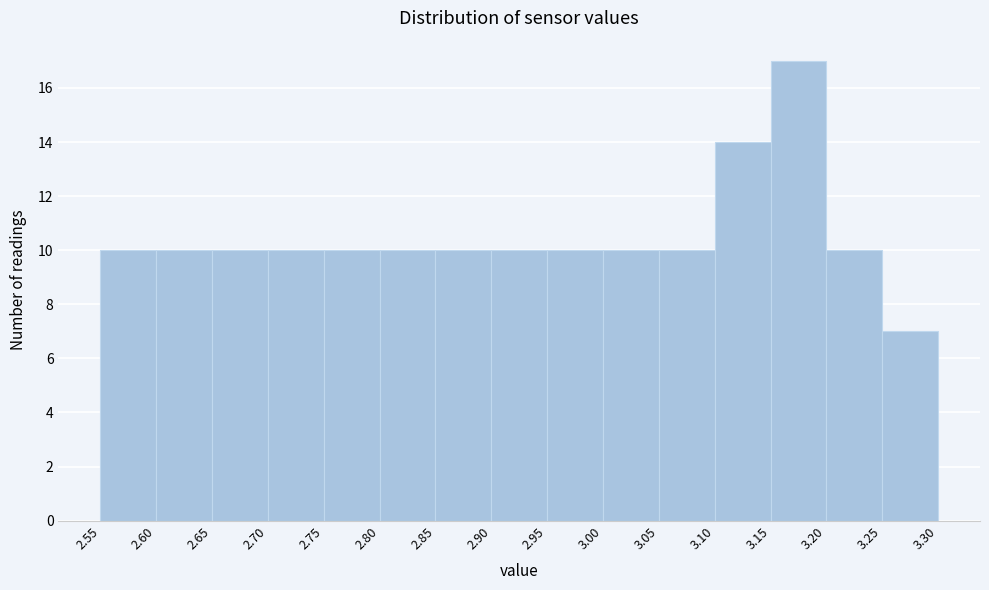

Reading left to right, transcribe this chart: for each bar, give the range it covers on the x-axis and its height. The values are not printed on the chart, so give them approximately, as read against the axis.

2.55 to 2.60: 10
2.60 to 2.65: 10
2.65 to 2.70: 10
2.70 to 2.75: 10
2.75 to 2.80: 10
2.80 to 2.85: 10
2.85 to 2.90: 10
2.90 to 2.95: 10
2.95 to 3.00: 10
3.00 to 3.05: 10
3.05 to 3.10: 10
3.10 to 3.15: 14
3.15 to 3.20: 17
3.20 to 3.25: 10
3.25 to 3.30: 7